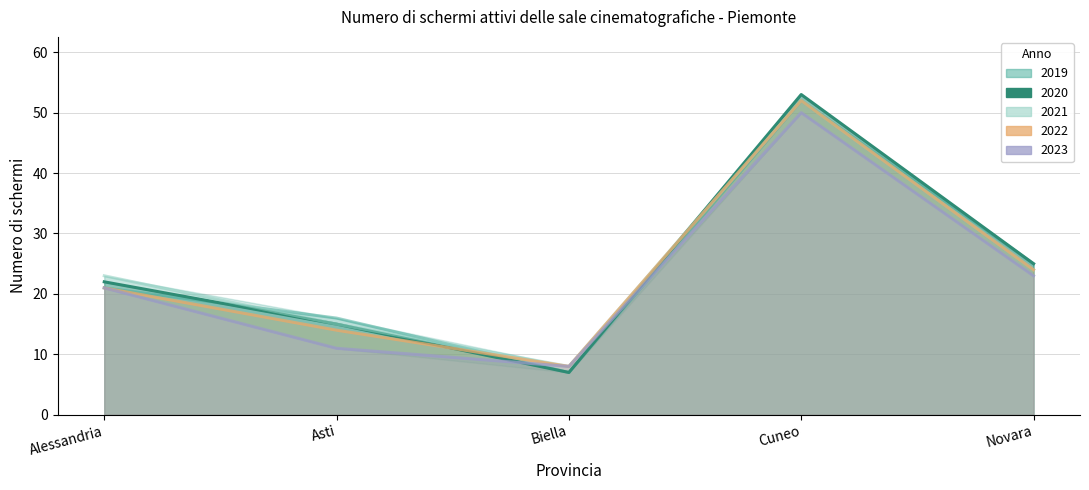

How many lines are shown in the chart?

5